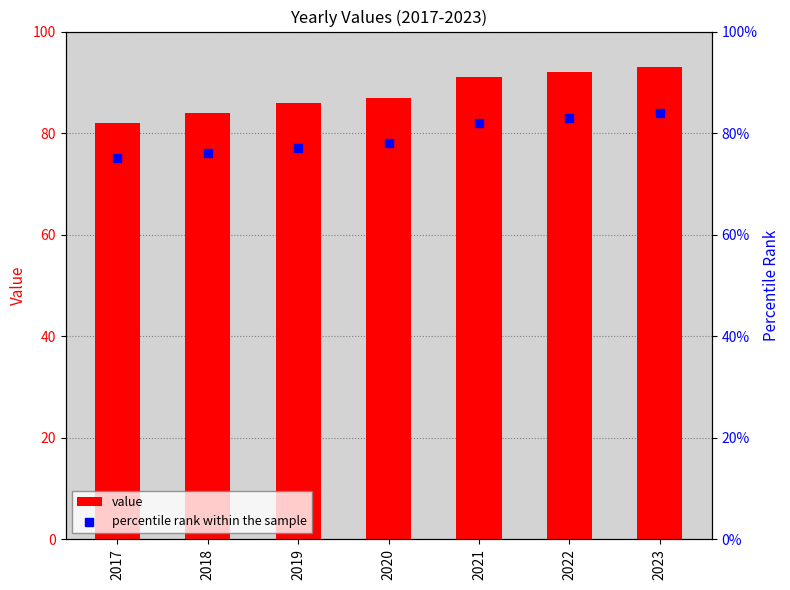

What are all the series names shown in the legend?

value, percentile rank within the sample